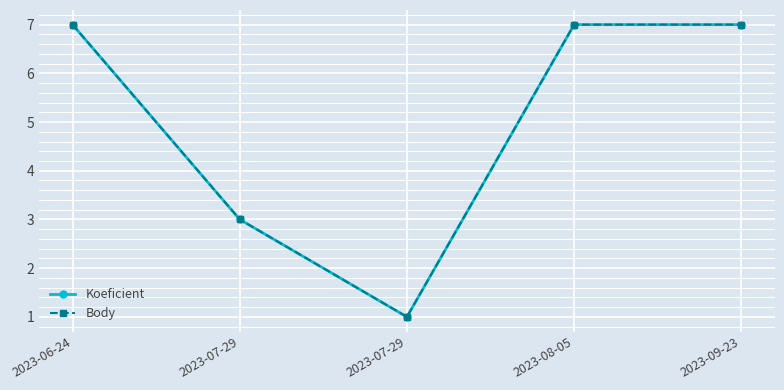

List the series in order of their peak value, lowest first.

Koeficient, Body